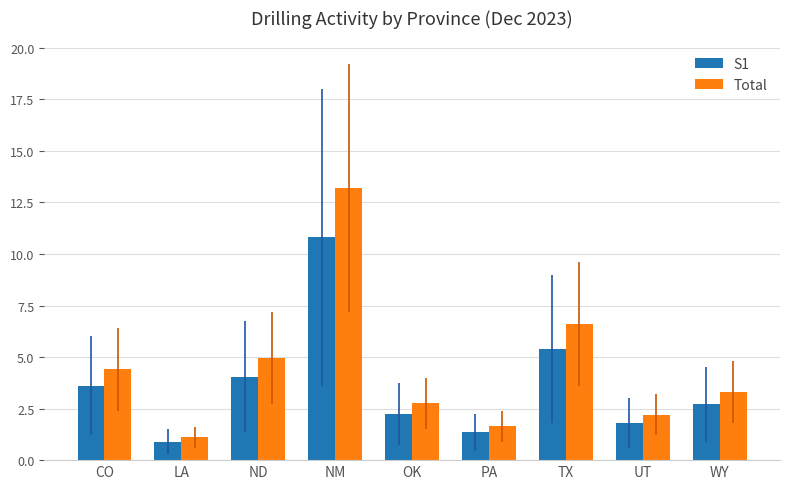

How many values in the Total series are below 3?

4